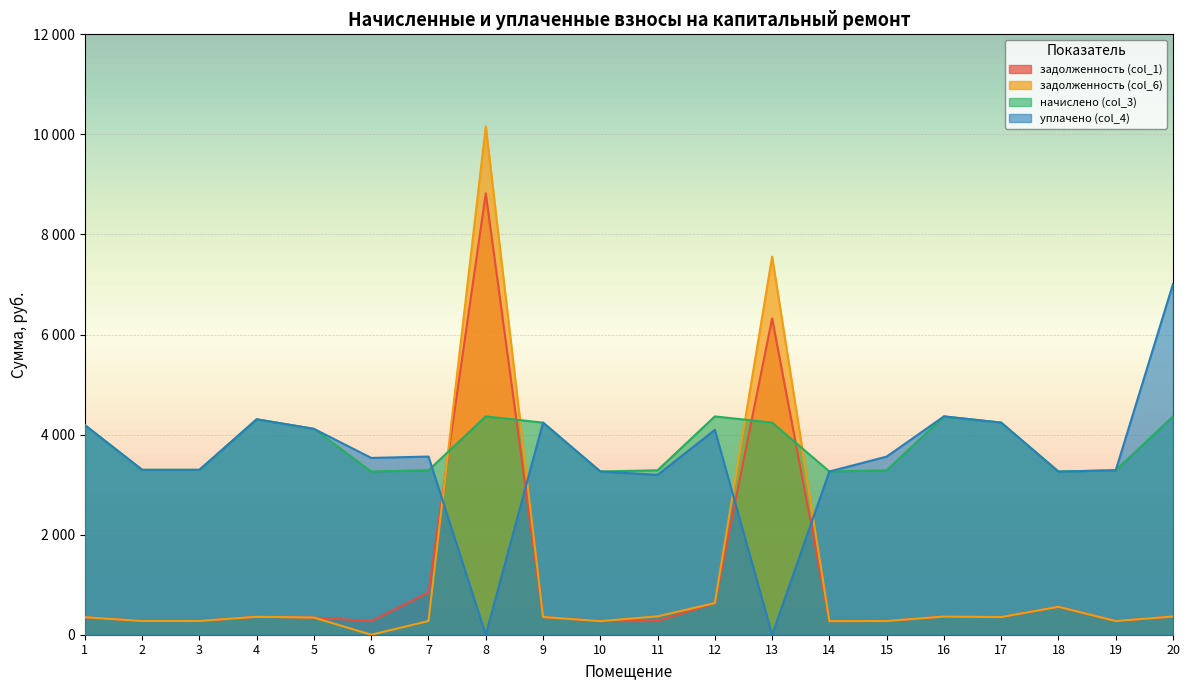

Where does the начислено (col_3) series first go above 4115?

1